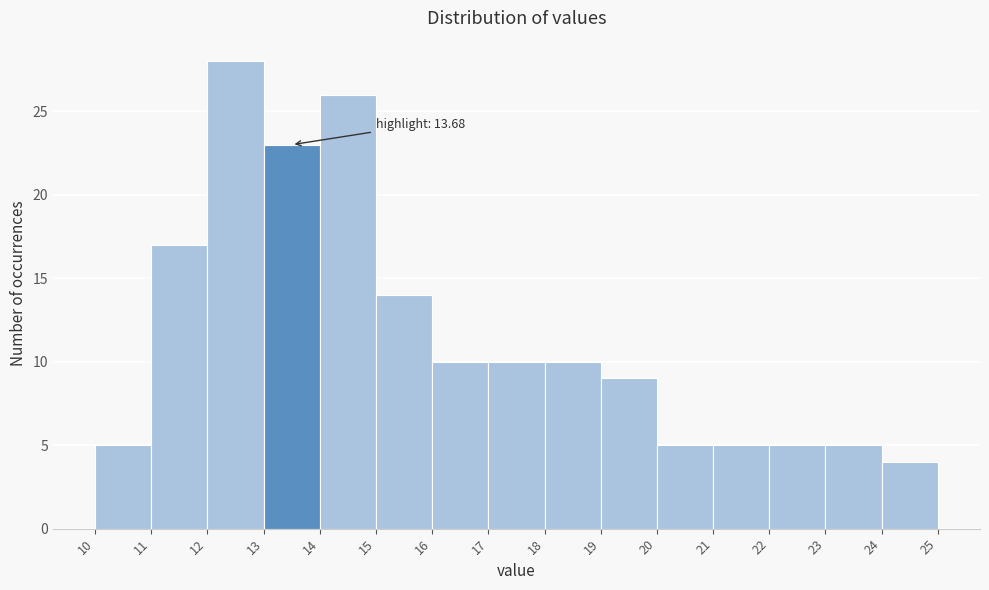

Over which range of the x-axis is the bar tallest?

12 to 13